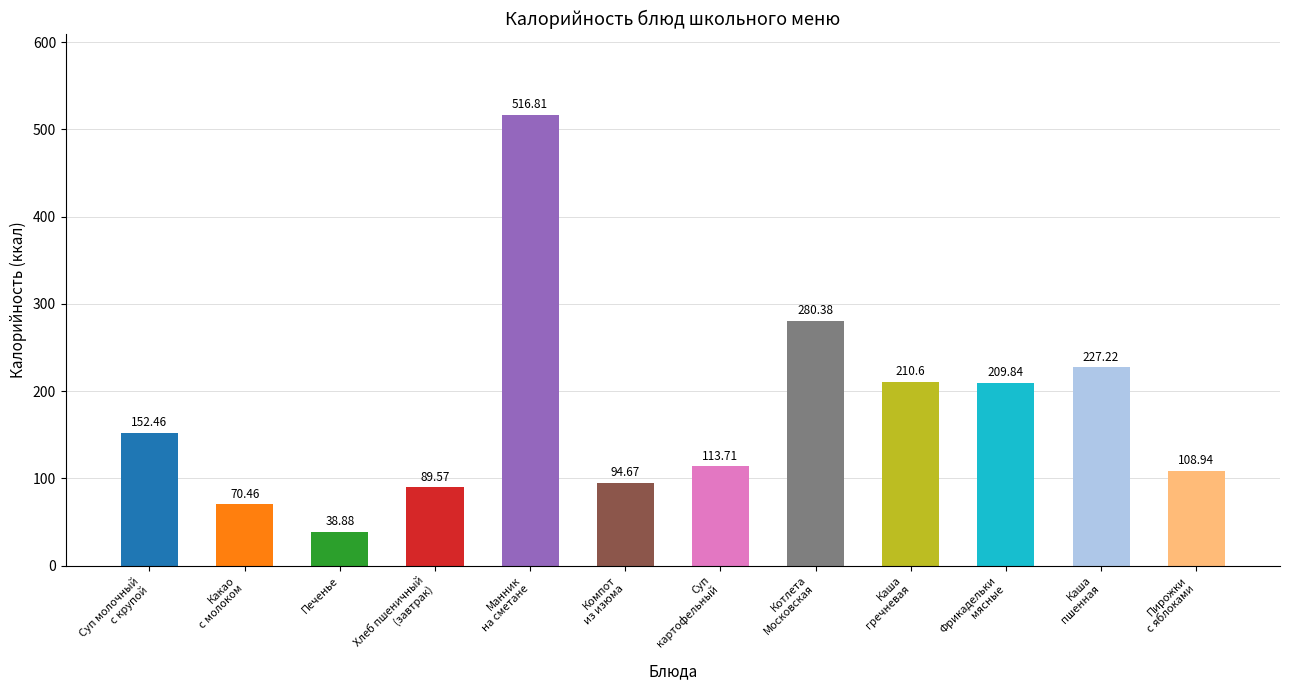

What is the ratio of the value at Суп молочный
с крупой to the value at Пирожки
с яблоками?

1.4